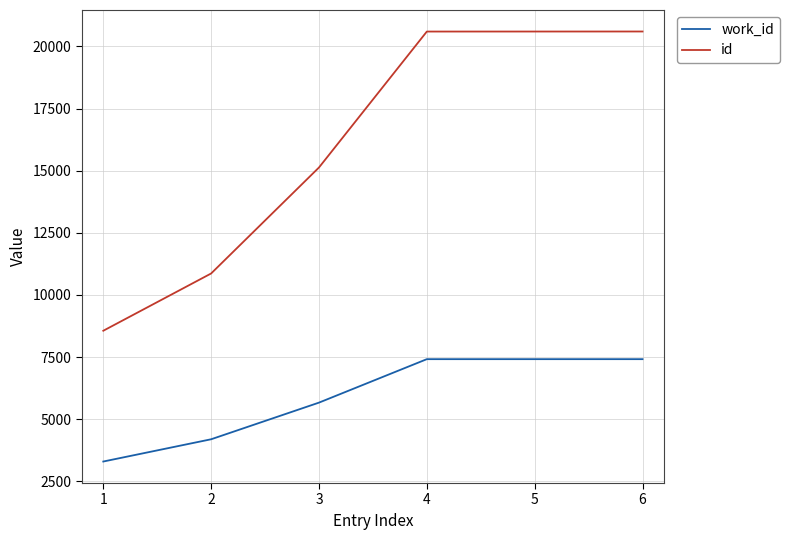

True or false: id and work_id intersect in this chart.

False